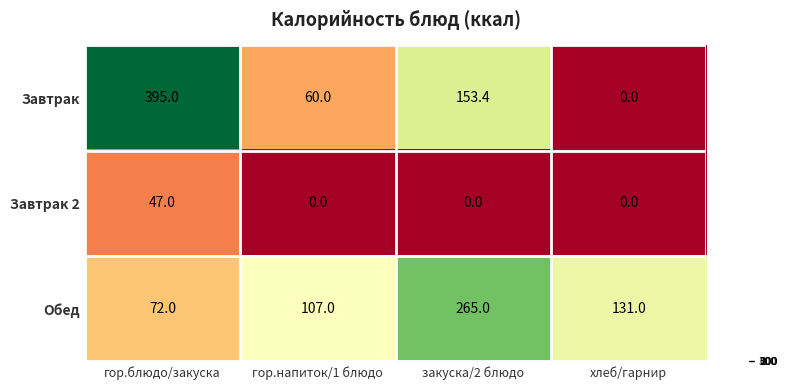

At гор.блюдо/закуска, list the series in order from smallest to largest.

Завтрак 2, Обед, Завтрак